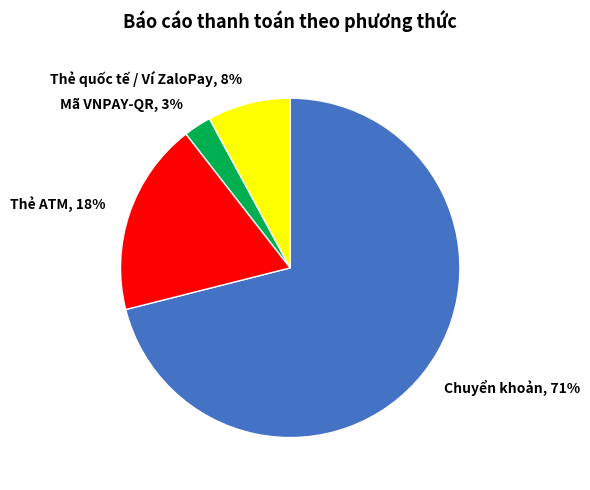

Is it true that Thẻ quốc tế / Ví ZaloPay, 8% is 8% of the pie?

True